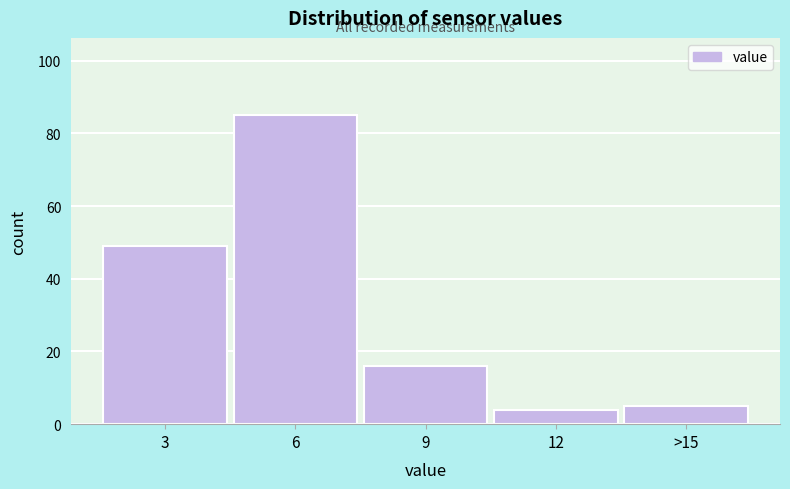

Reading left to right, transcribe all the data shown in this chart.

49	85	16	4	5